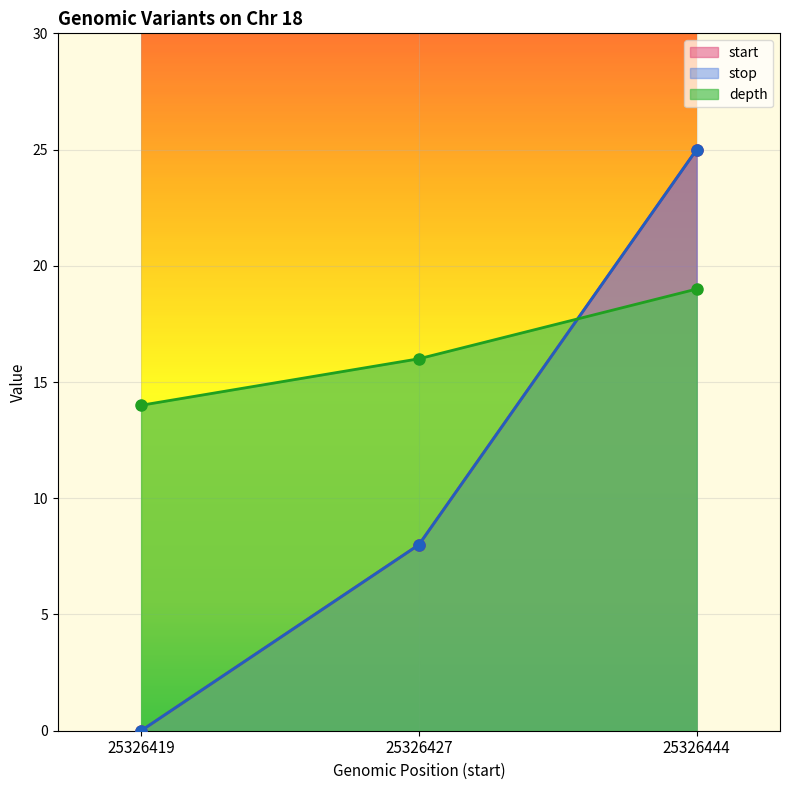

The start series shows 8 at 25326427. True or false?

True